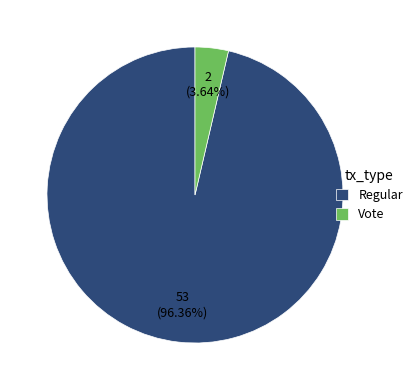

Is Vote the majority of the pie?

No